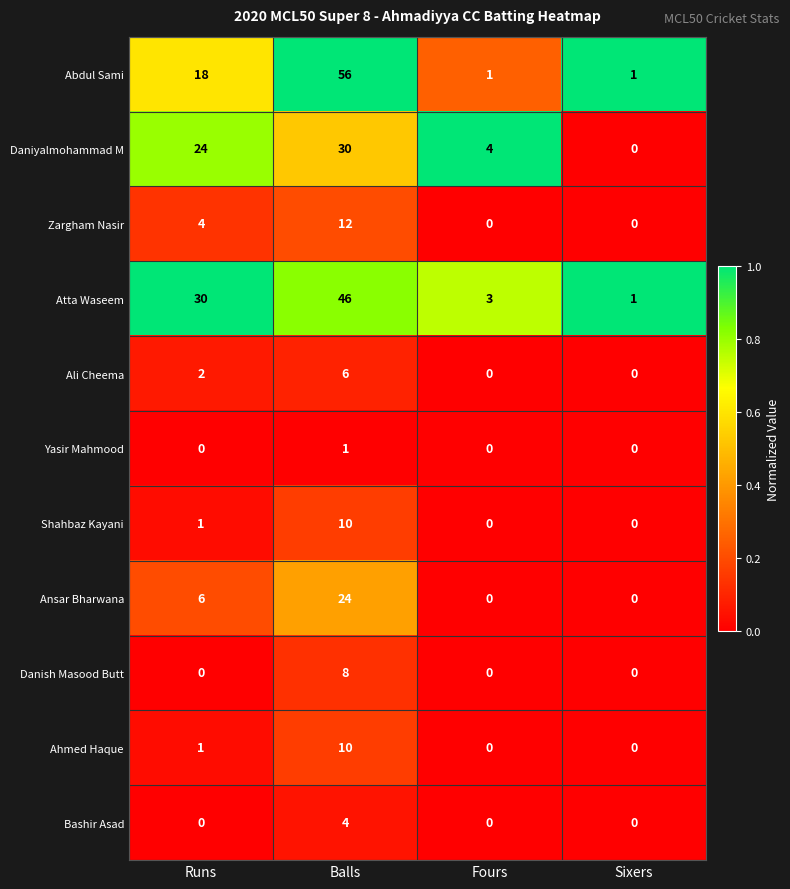

What is the maximum value shown in the chart?

56